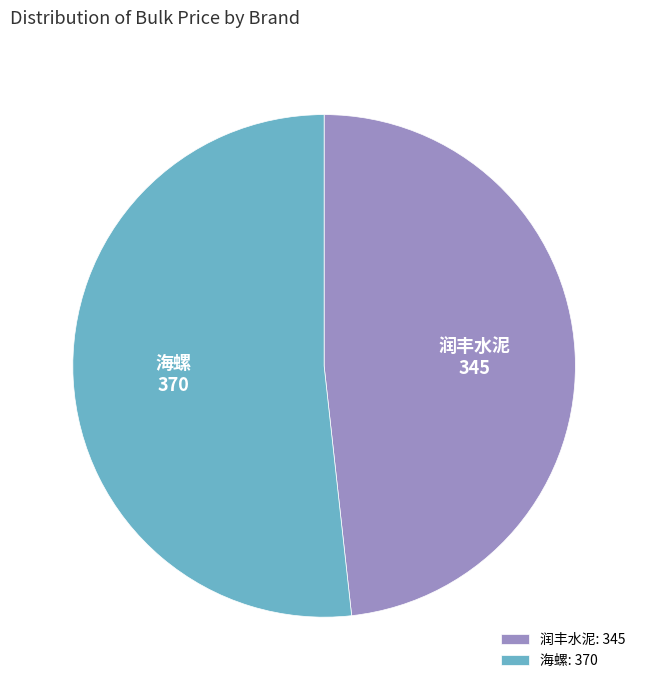

Combined, do 润丰水泥: 345 and 海螺: 370 account for over 50%?

Yes